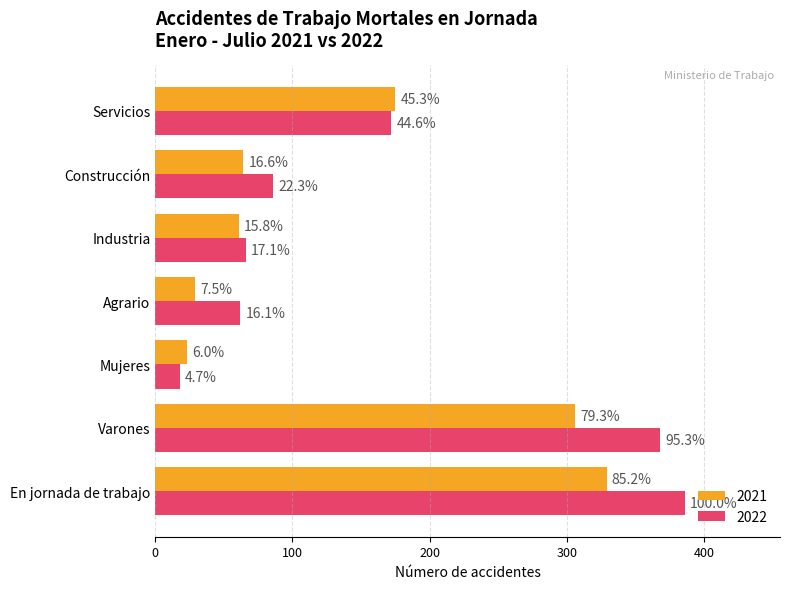

What is the difference between the 2022 values at Servicios and Construcción?

86